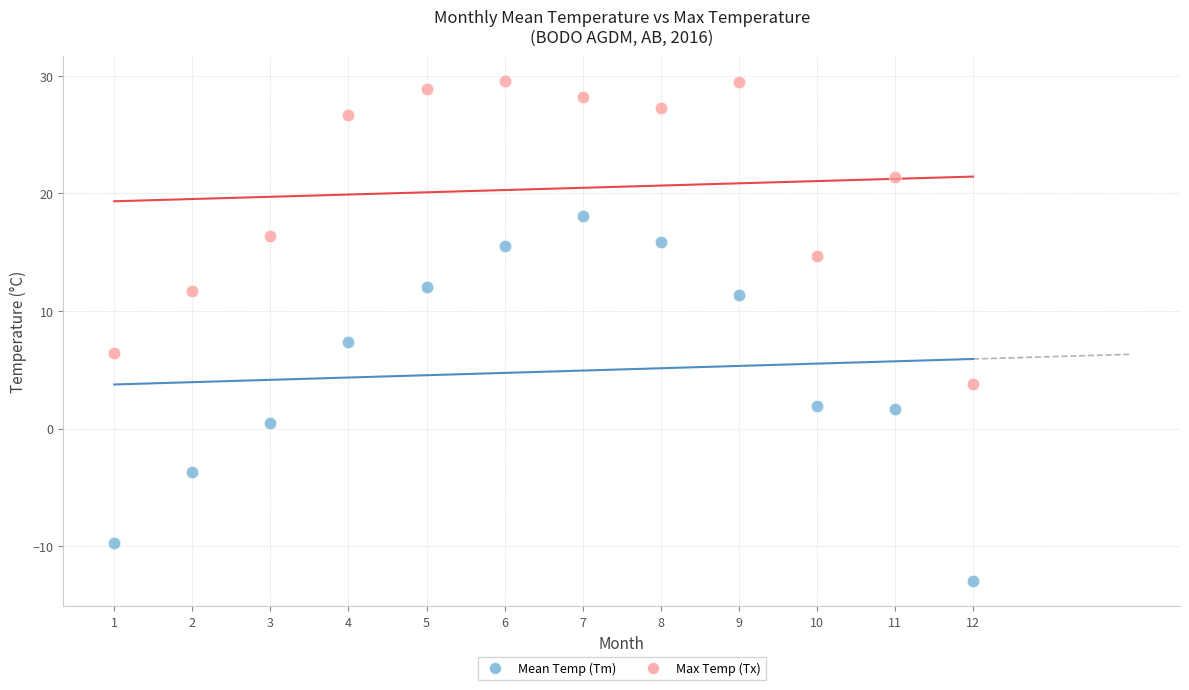

Across all series, what Y value is closest to 8?

7.4